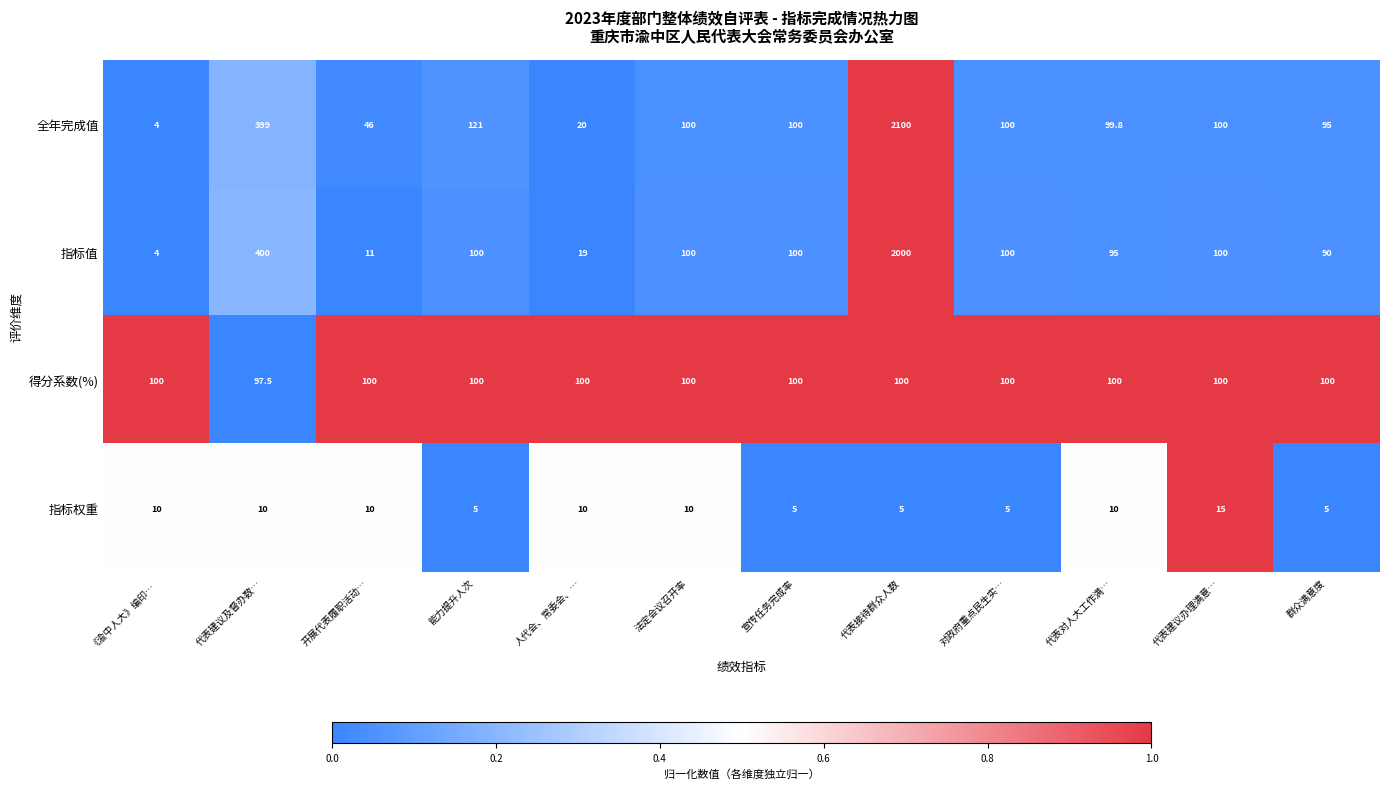

List the series in order of their peak value, lowest first.

指标权重, 得分系数(%), 指标值, 全年完成值